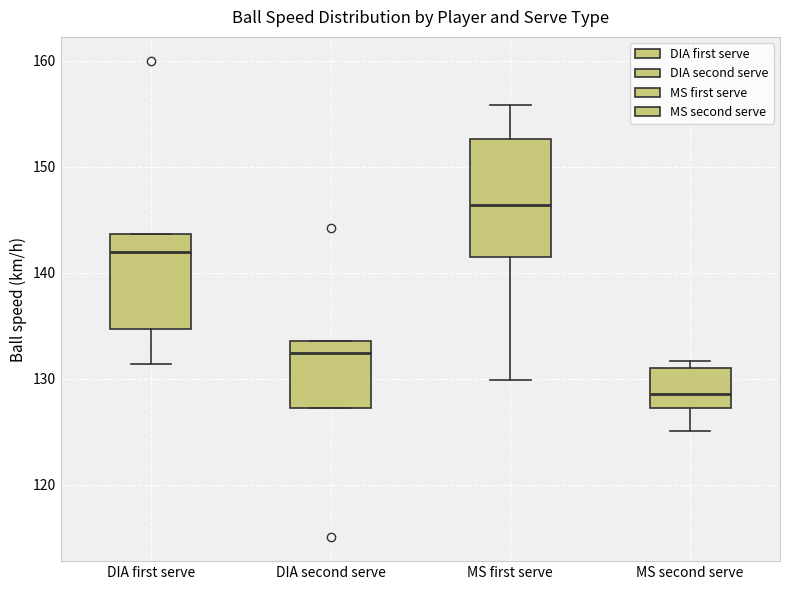

Where is the lower edge of the box for DIA first serve on the y-axis? The values are not printed on the chart, so give them approximately, as read against the axis.

135